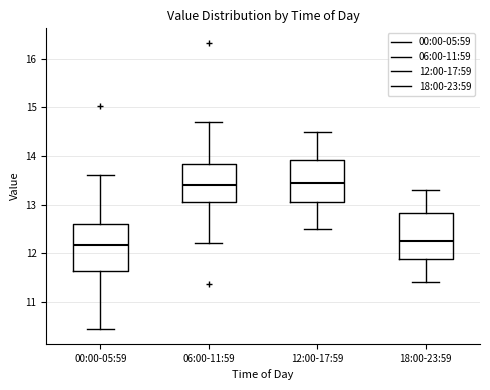

Reading left to right, read every box against the y-axis: the position of its median line, the range the box covers, and the ends of its whiskers. The values are not printed on the chart, so give them approximately, as read against the axis.

00:00-05:59: median 12.2, box 11.6 to 12.6, whiskers 10.4 to 13.6
06:00-11:59: median 13.4, box 13.1 to 13.8, whiskers 12.2 to 14.7
12:00-17:59: median 13.5, box 13.1 to 13.9, whiskers 12.5 to 14.5
18:00-23:59: median 12.3, box 11.9 to 12.8, whiskers 11.4 to 13.3